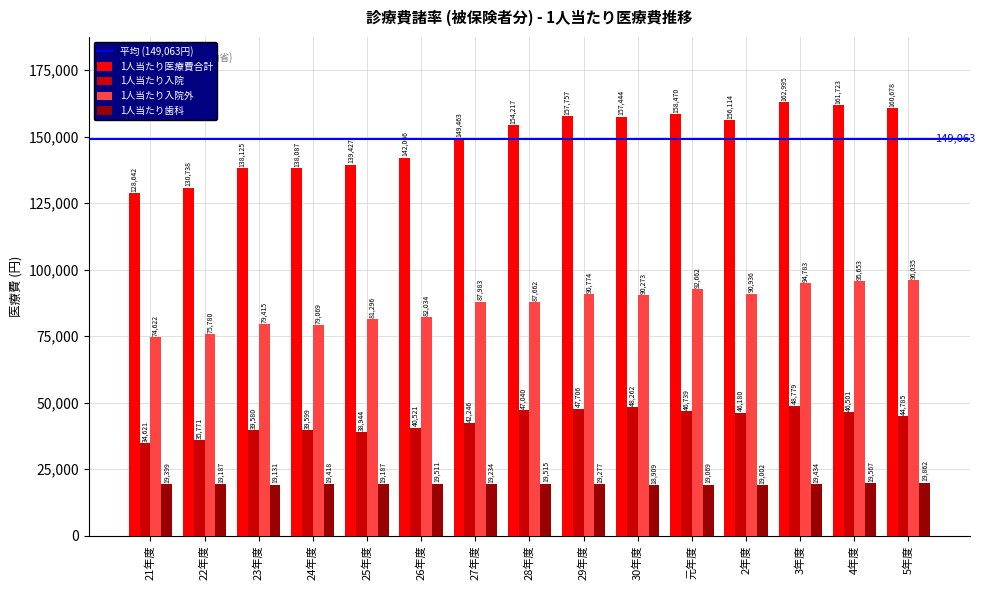

What is the highest value of the 1人当たり医療費合計 series?

162995